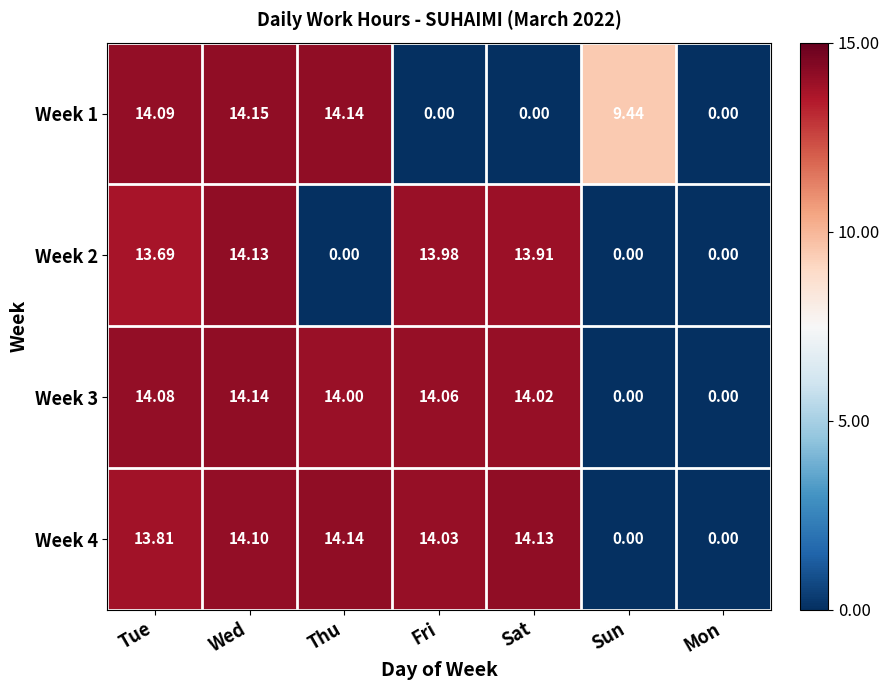

What is the difference between the highest and lowest values at Fri?

14.1